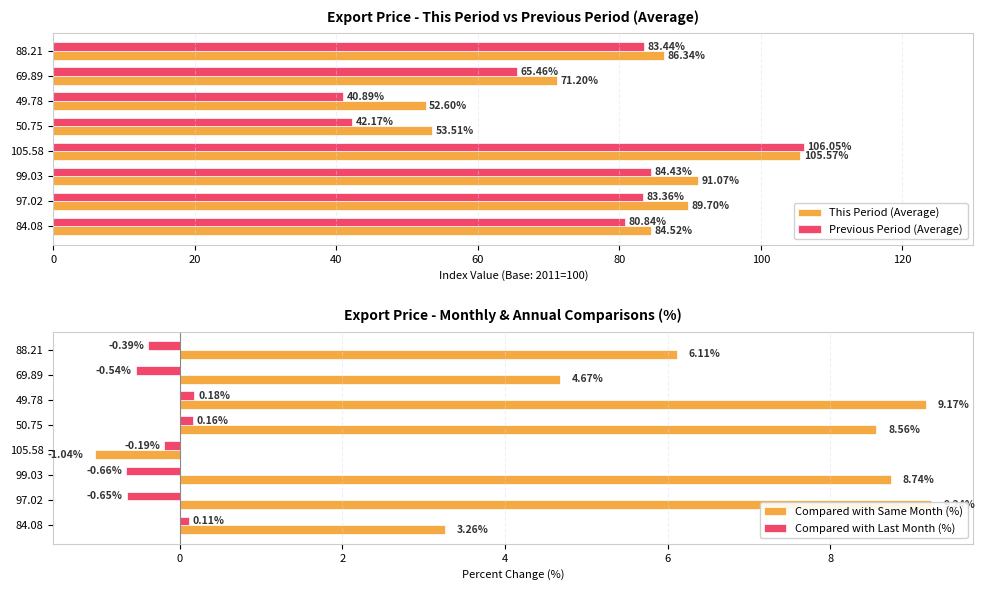

Are the bars horizontal?

Yes